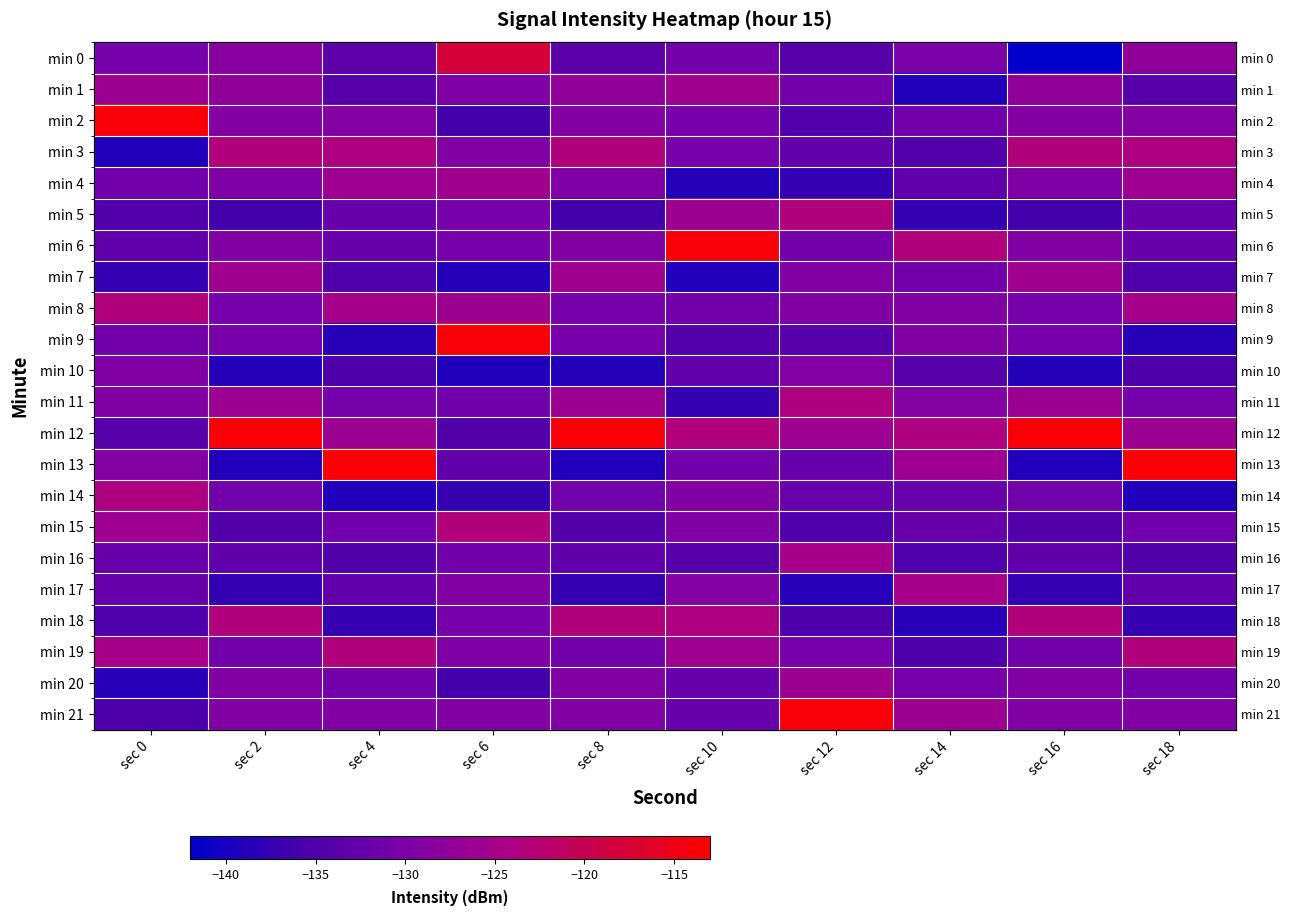

At how many categories does at least one series exceed -118?

9